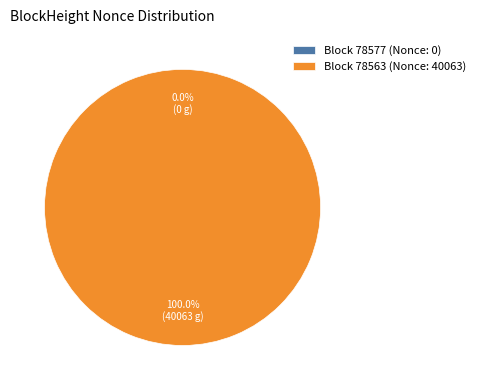

Which slice is the largest?

Block 78563 (Nonce: 40063)